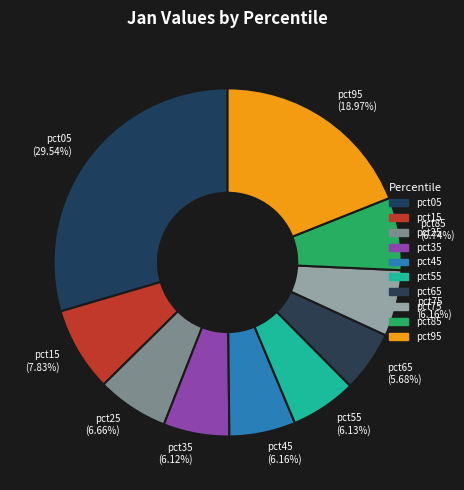

Which has a higher value, pct55 (6.13%) or pct05 (29.54%)?

pct05 (29.54%)